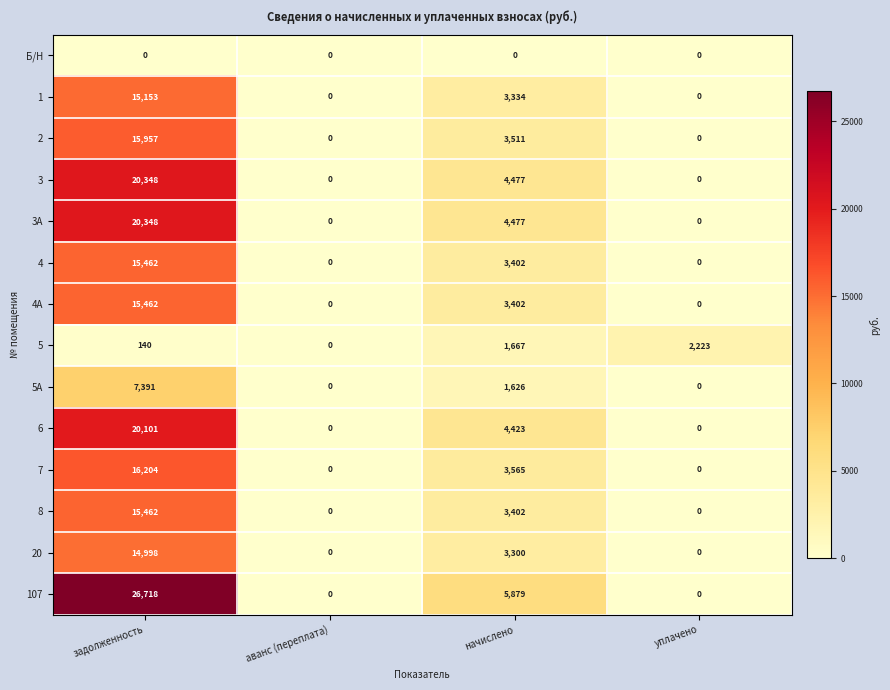

Which series has the widest spread of values?

107